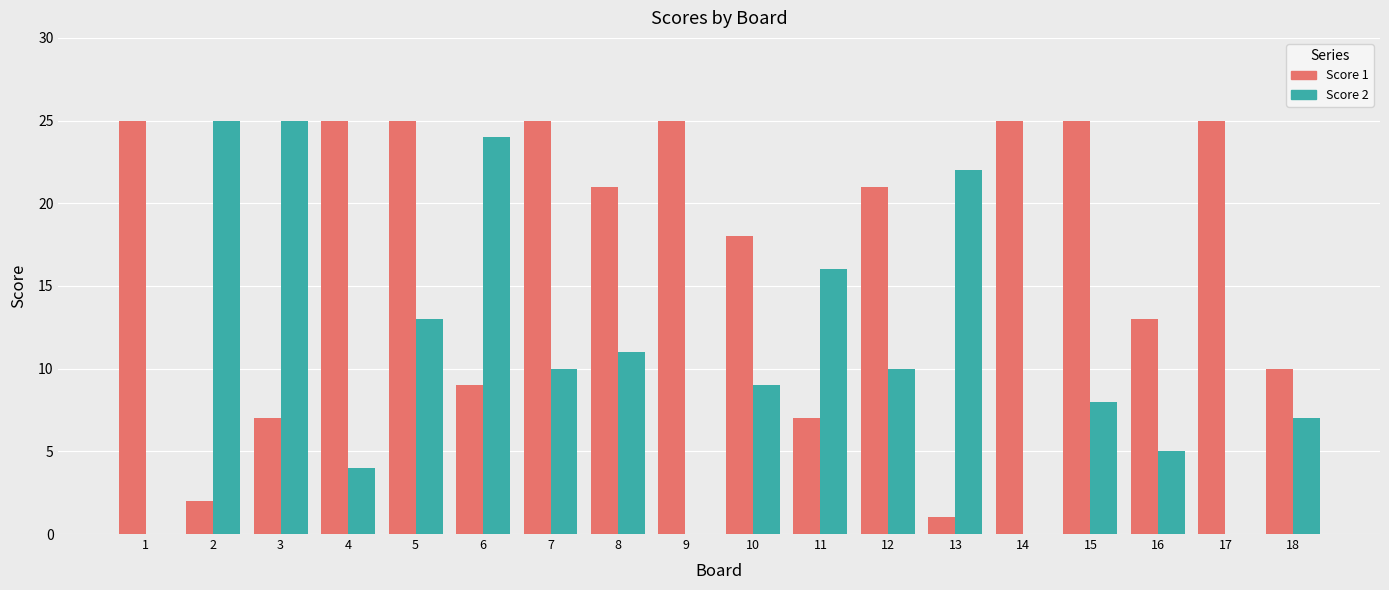

How many categories are shown in the chart?

18